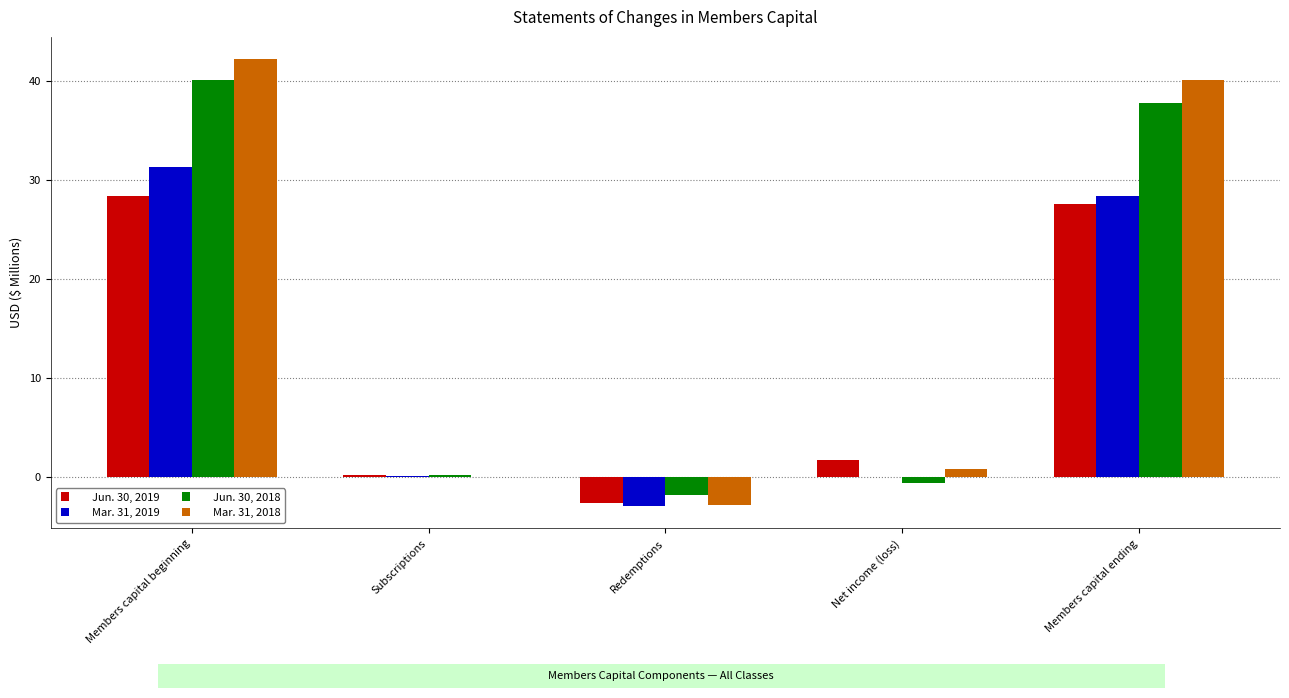

What is the difference between the Mar. 31, 2019 values at Subscriptions and Redemptions?

3.0